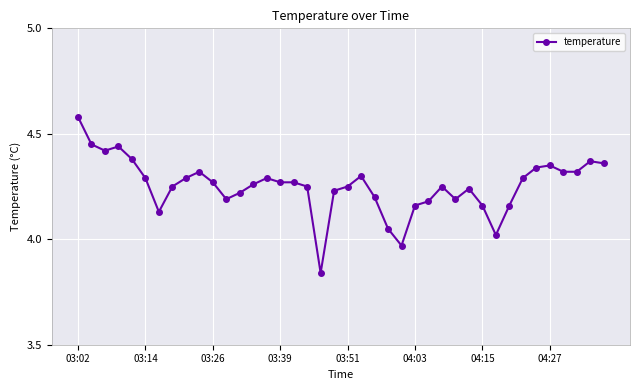

How many data points are less than 4?

2